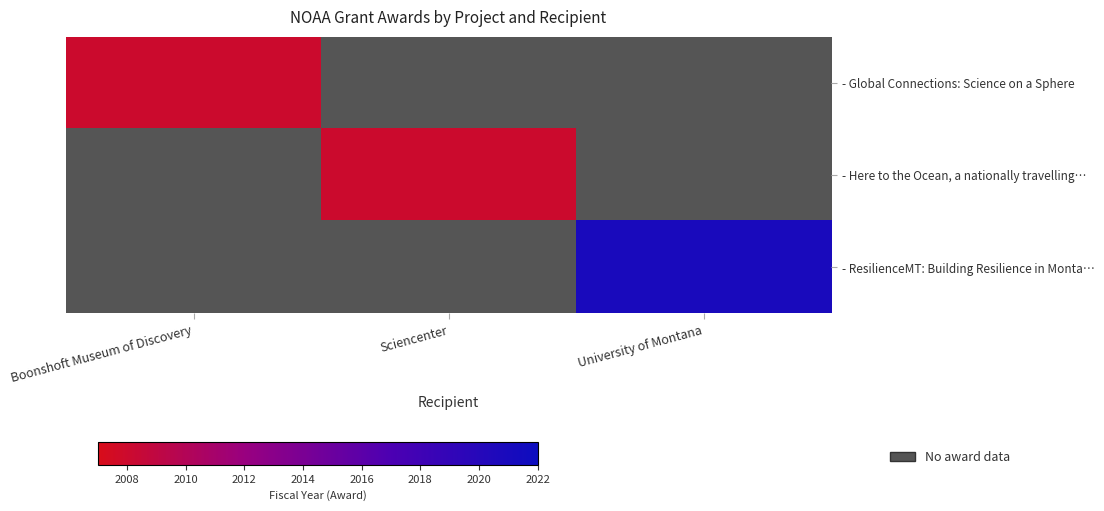

How many data points does each series have?

3